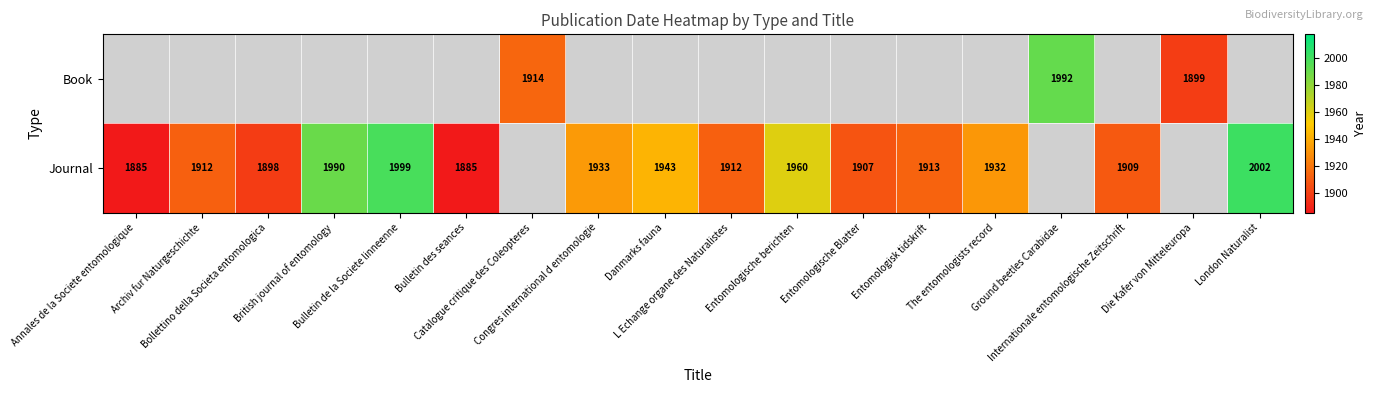

What is the maximum value for Journal?

2002.0